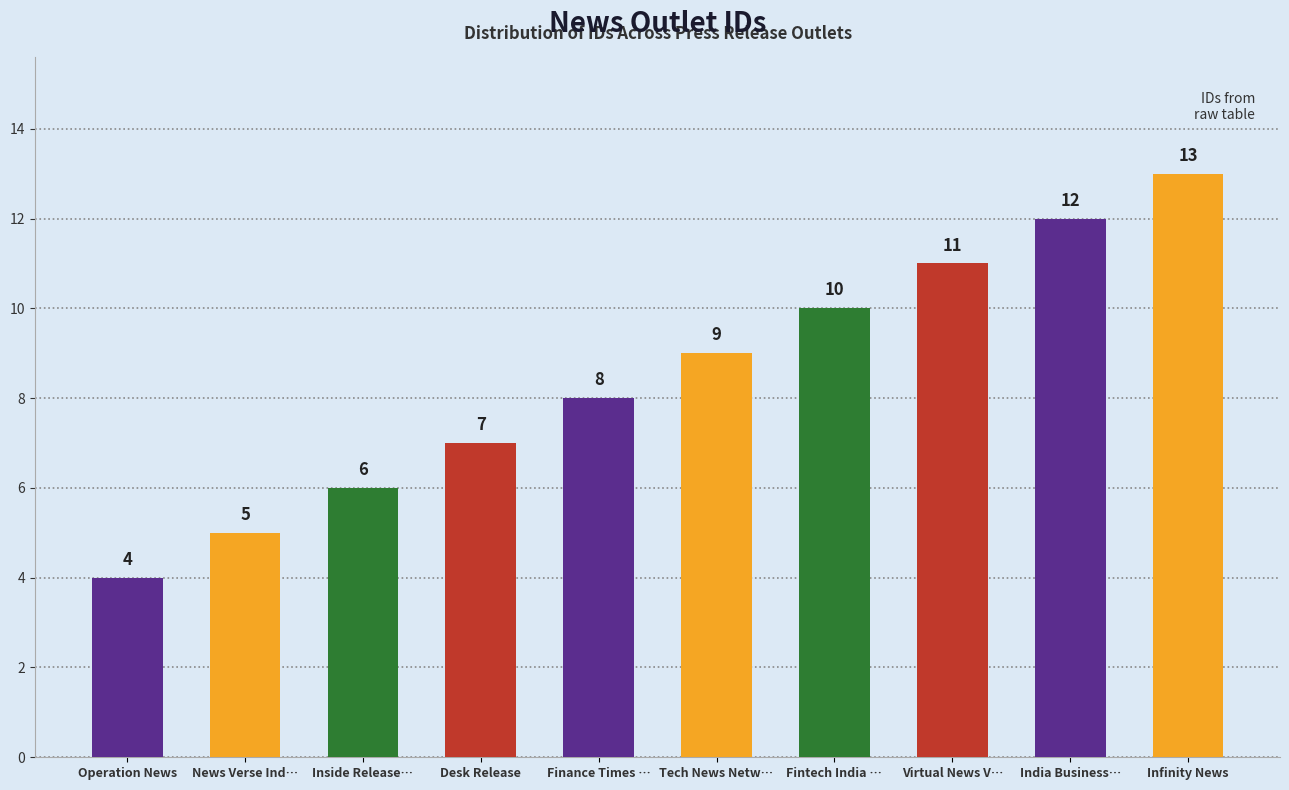

What is the value of the 10th bar from the left?

13